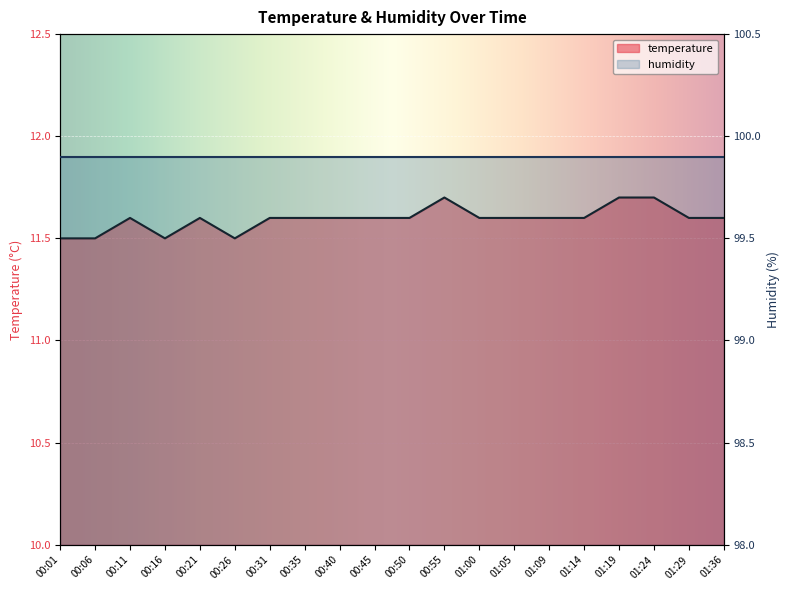

List the labels in order of value, largest first.

00:55, 01:19, 01:24, 00:11, 00:21, 00:31, 00:35, 00:40, 00:45, 00:50, 01:00, 01:05, 01:09, 01:14, 01:29, 01:36, 00:01, 00:06, 00:16, 00:26